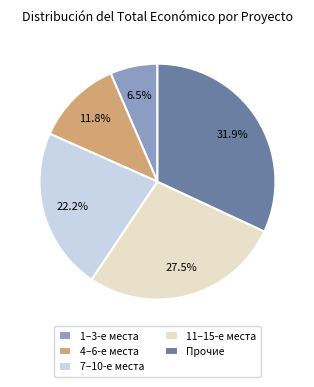

To the nearest percent, what is the difference between the largest and smallest slice percentages?

25%